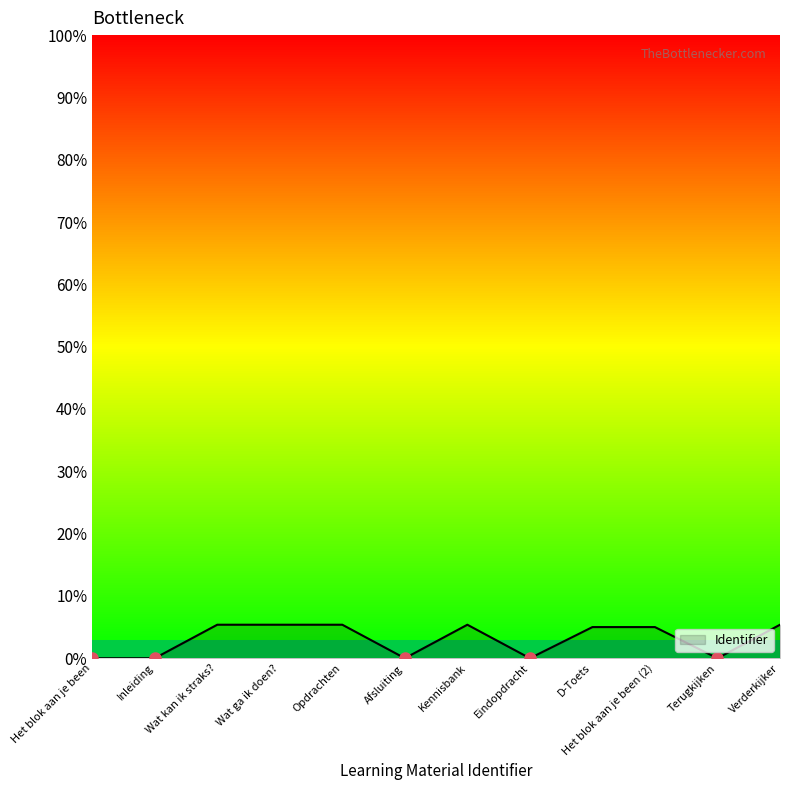

What is the maximum value shown in the chart?

5.4